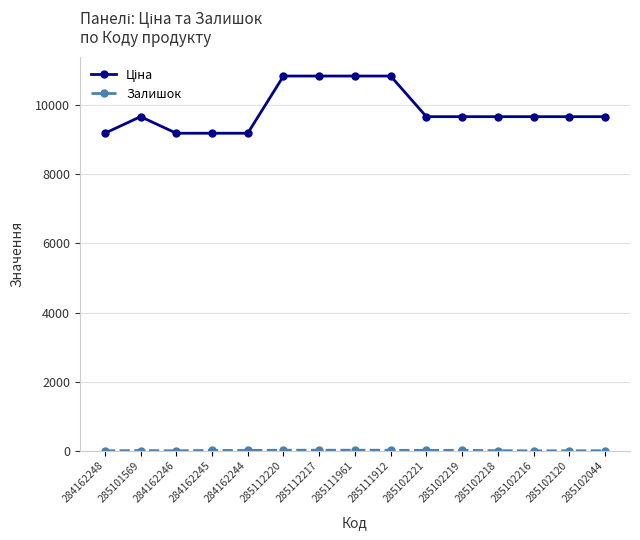

What is the greatest value displayed?

10840.1